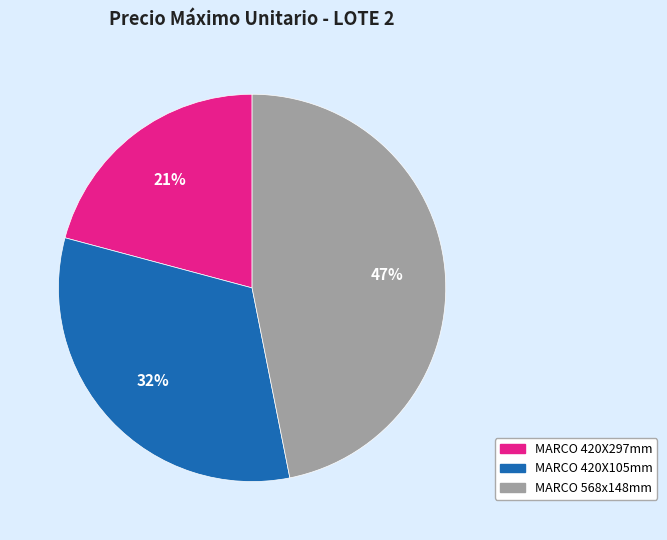

To the nearest percent, what is the difference between the largest and smallest slice percentages?

26%